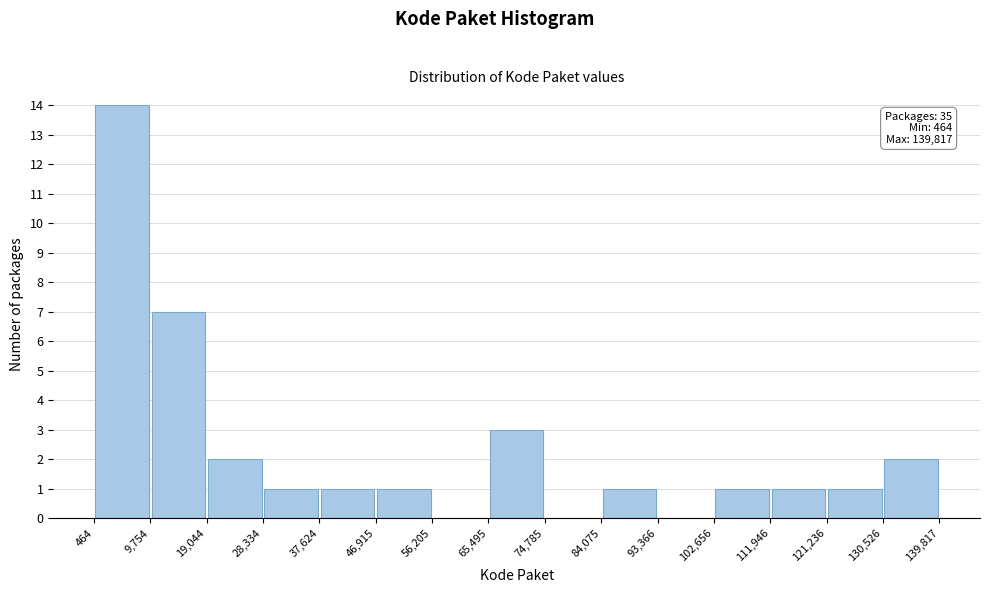

Over which range of the x-axis is the bar tallest?

464 to 9,754